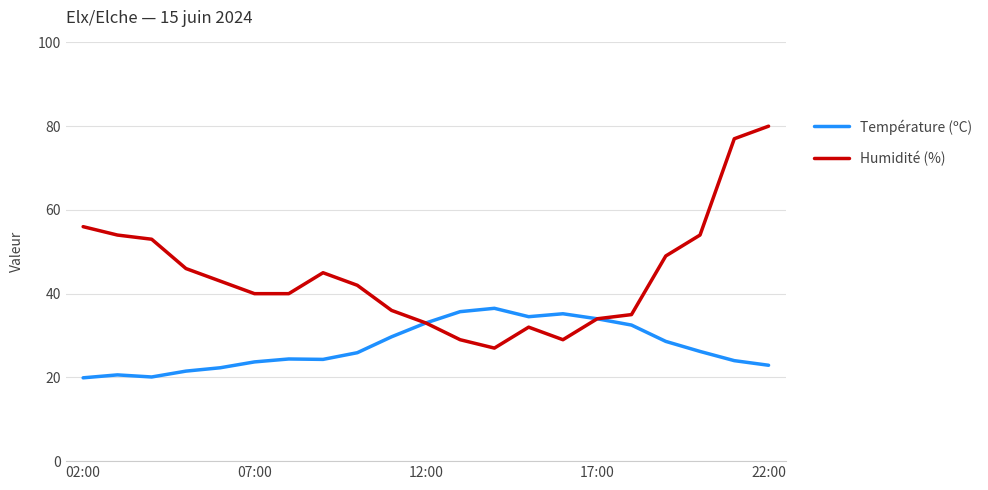

Which series has the widest spread of values?

Humidité (%)